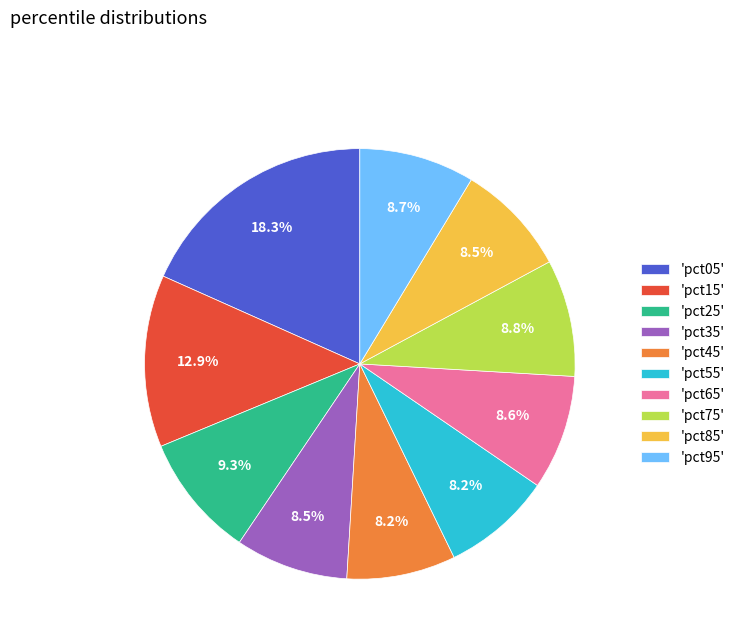

How many slices are in this pie chart?

10